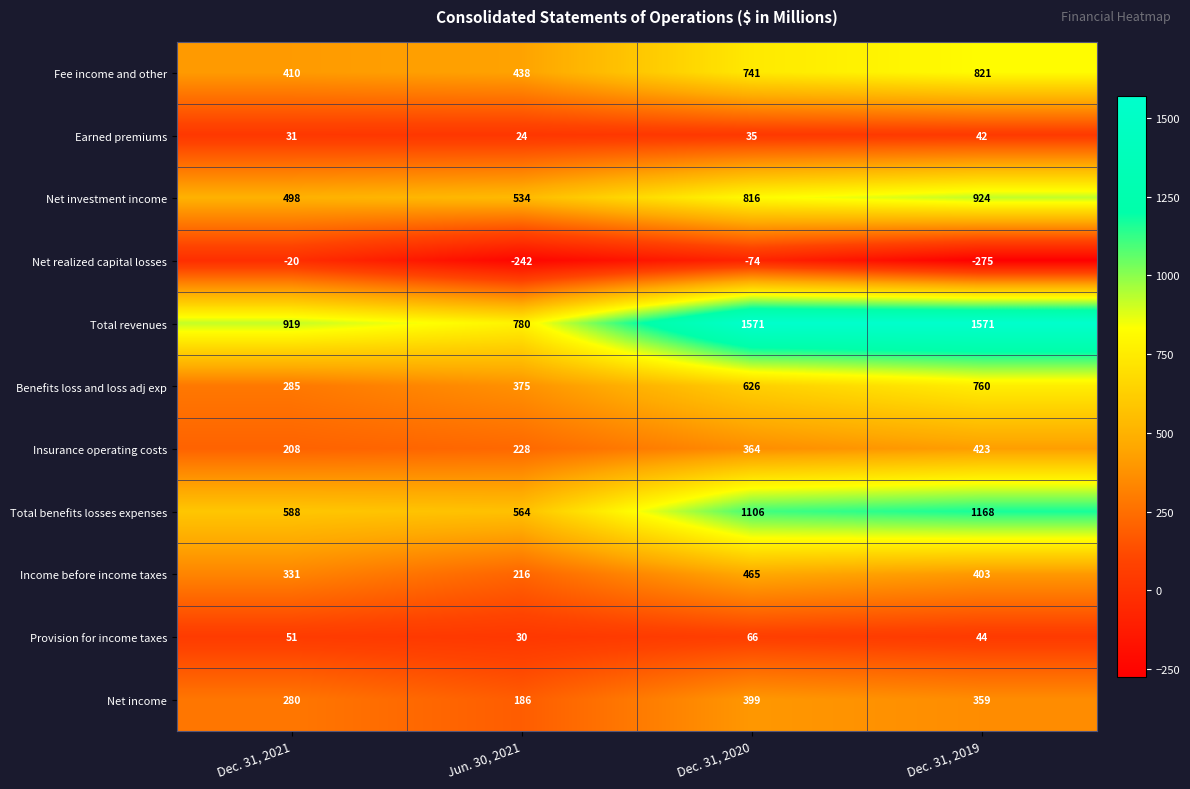

Rank the categories by Net investment income value from lowest to highest.

Dec. 31, 2021, Jun. 30, 2021, Dec. 31, 2020, Dec. 31, 2019